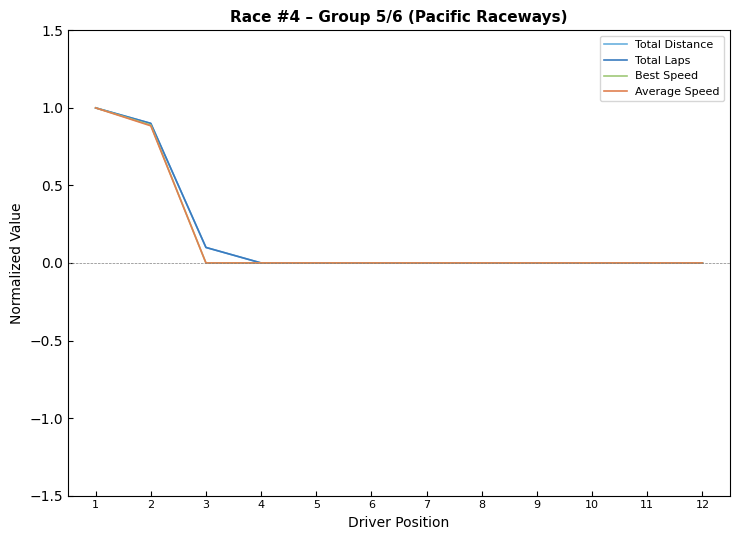

Reading left to right, list all the values displayed in this chart.

Total Distance: 1=1.0	2=0.9	3=0.1	4=0.0	5=0.0	6=0.0	7=0.0	8=0.0	9=0.0	10=0.0	11=0.0	12=0.0
Total Laps: 1=1.0	2=0.9	3=0.1	4=0.0	5=0.0	6=0.0	7=0.0	8=0.0	9=0.0	10=0.0	11=0.0	12=0.0
Best Speed: 1=1.0	2=0.9	3=0.0	4=0.0	5=0.0	6=0.0	7=0.0	8=0.0	9=0.0	10=0.0	11=0.0	12=0.0
Average Speed: 1=1.0	2=0.9	3=0.0	4=0.0	5=0.0	6=0.0	7=0.0	8=0.0	9=0.0	10=0.0	11=0.0	12=0.0